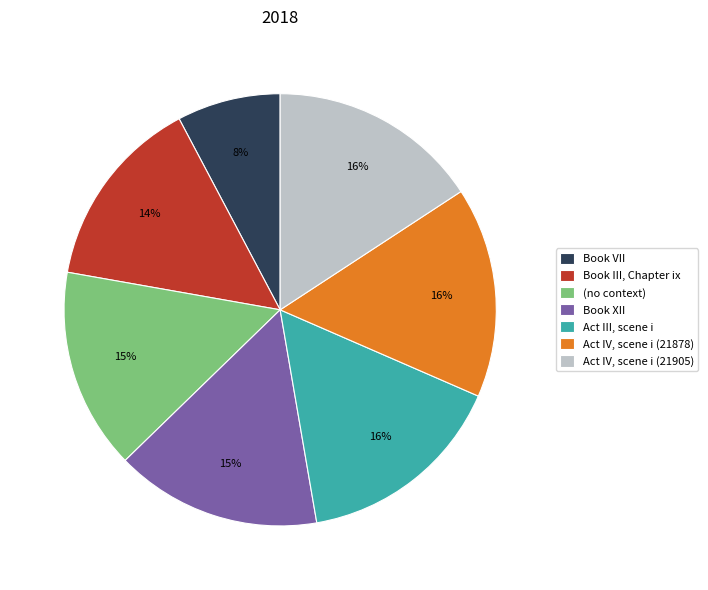

Which category has the smallest portion of the pie?

Book VII